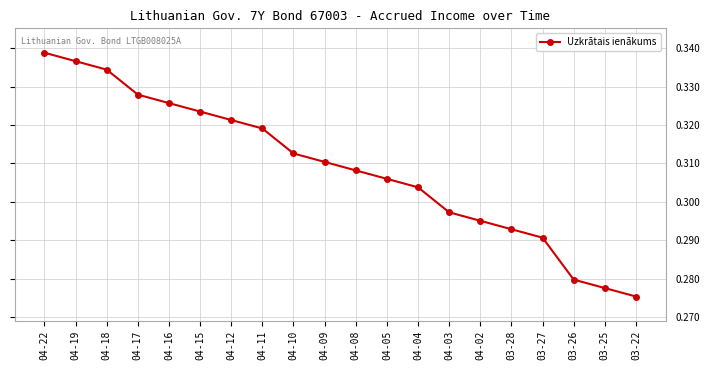

Rank the categories by value from highest to lowest.

04-22, 04-19, 04-18, 04-17, 04-16, 04-15, 04-12, 04-11, 04-10, 04-09, 04-08, 04-05, 04-04, 04-03, 04-02, 03-28, 03-27, 03-26, 03-25, 03-22